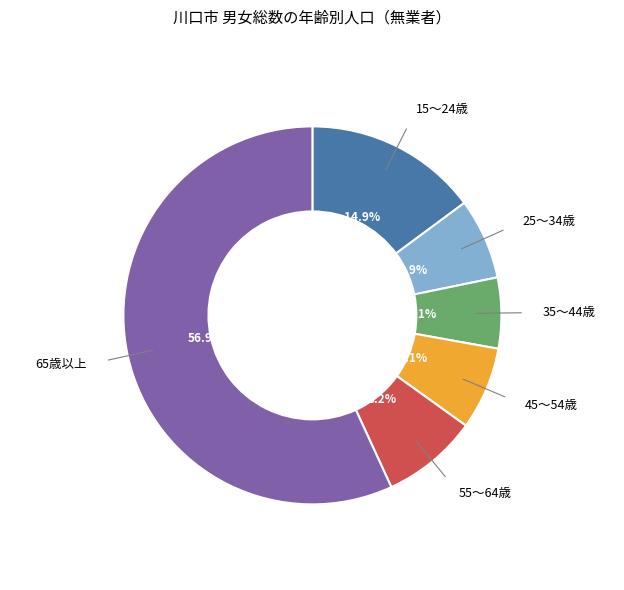

Is there a majority slice in this chart?

Yes